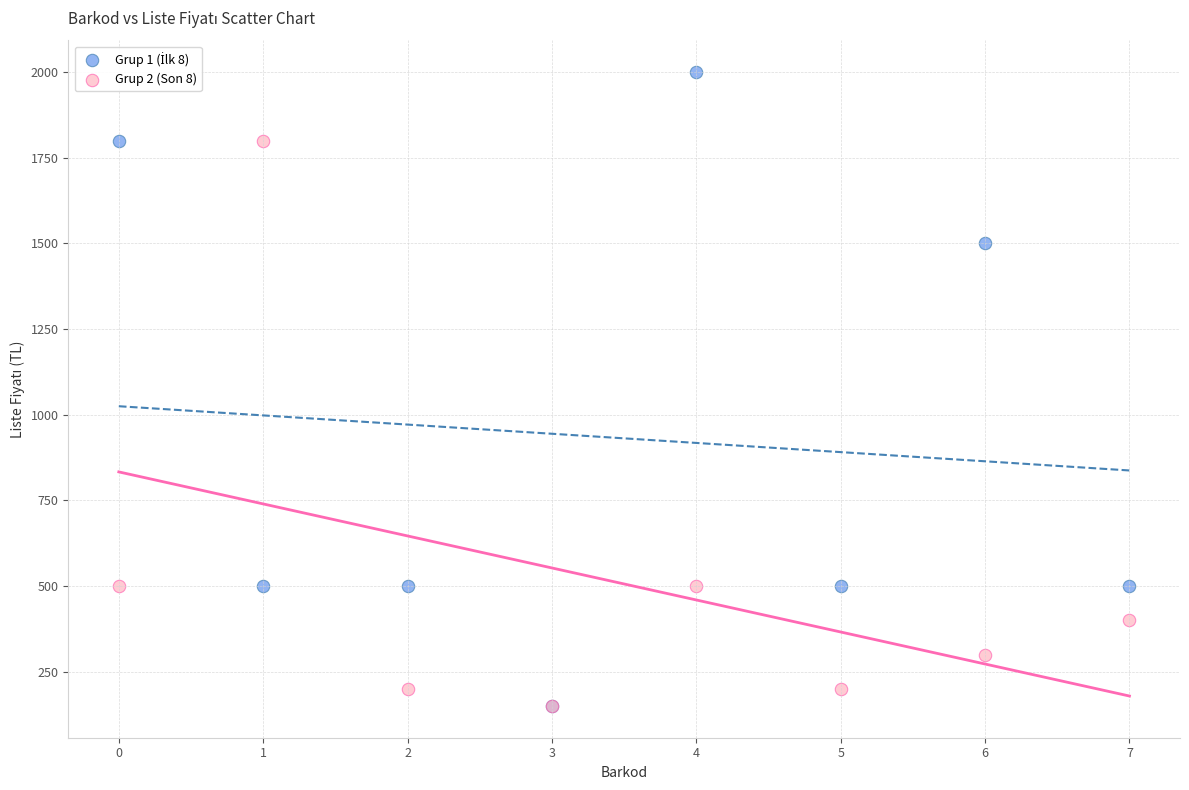

Across all series, what Y value is closest to 1075?

1500